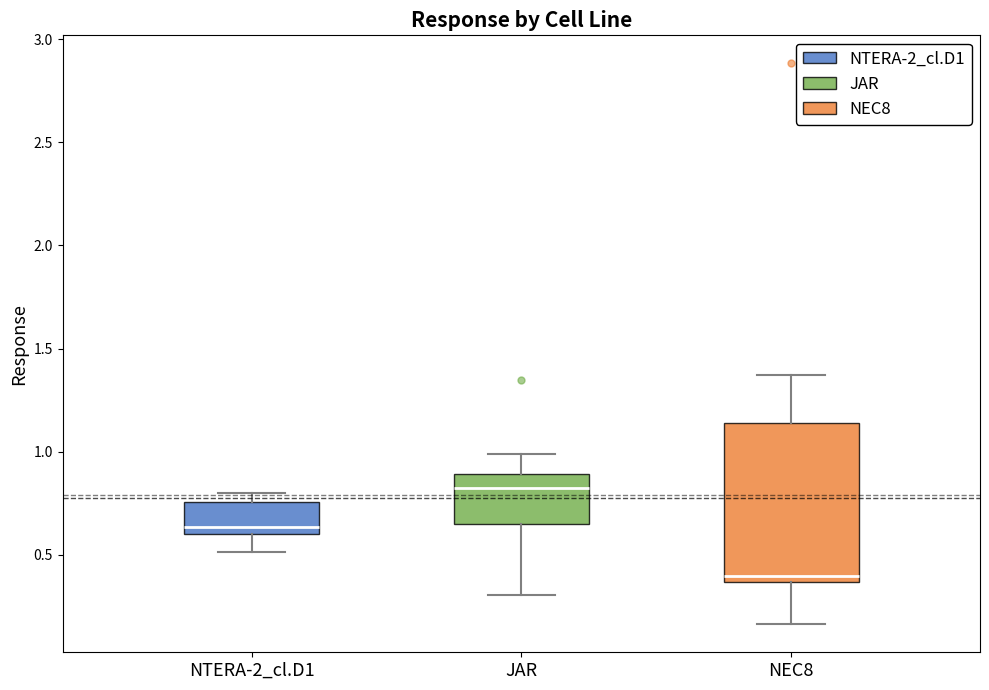

Which box's median line is the highest?

JAR